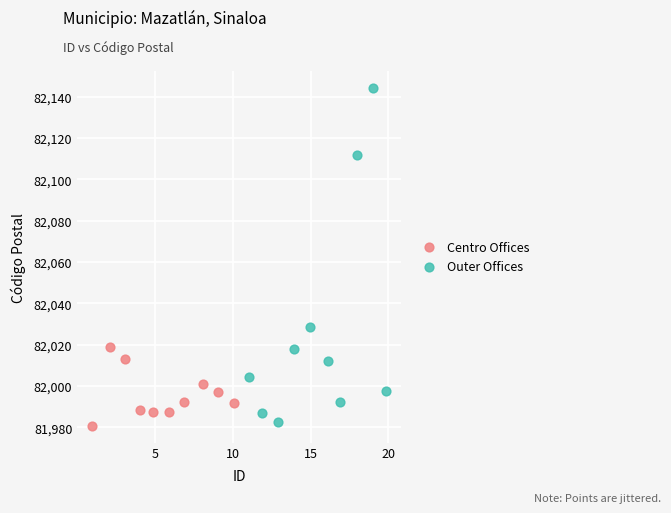

What are all the series names shown in the legend?

Centro Offices, Outer Offices